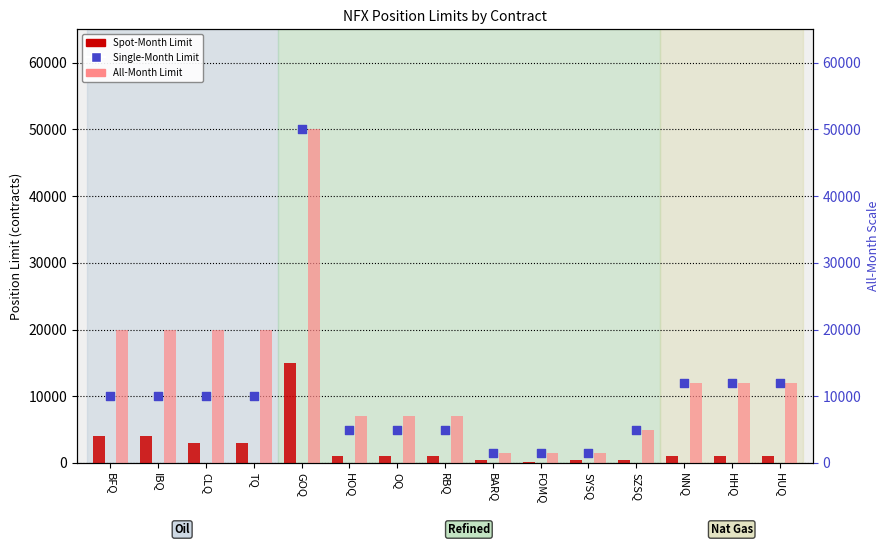

At how many categories does at least one series exceed 39741?

1